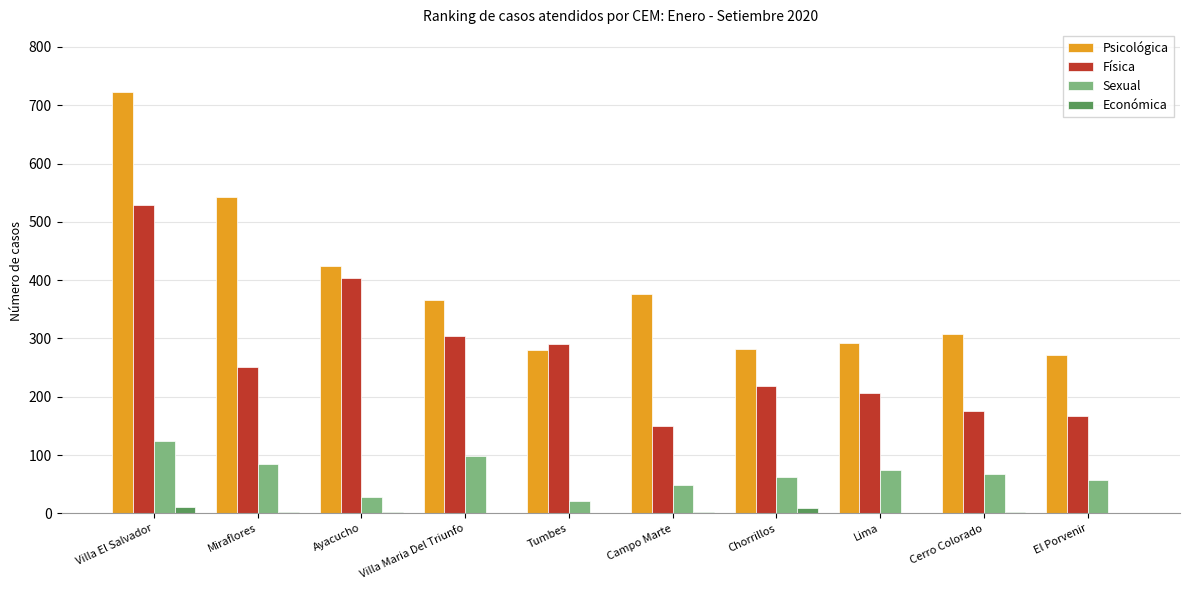

At which label does Psicológica reach its peak?

Villa El Salvador